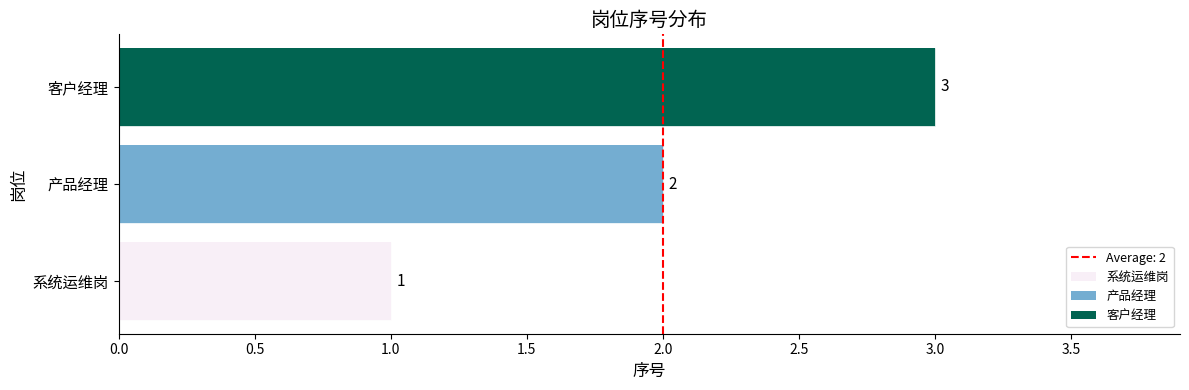

List the labels in order of value, smallest first.

系统运维岗, 产品经理, 客户经理